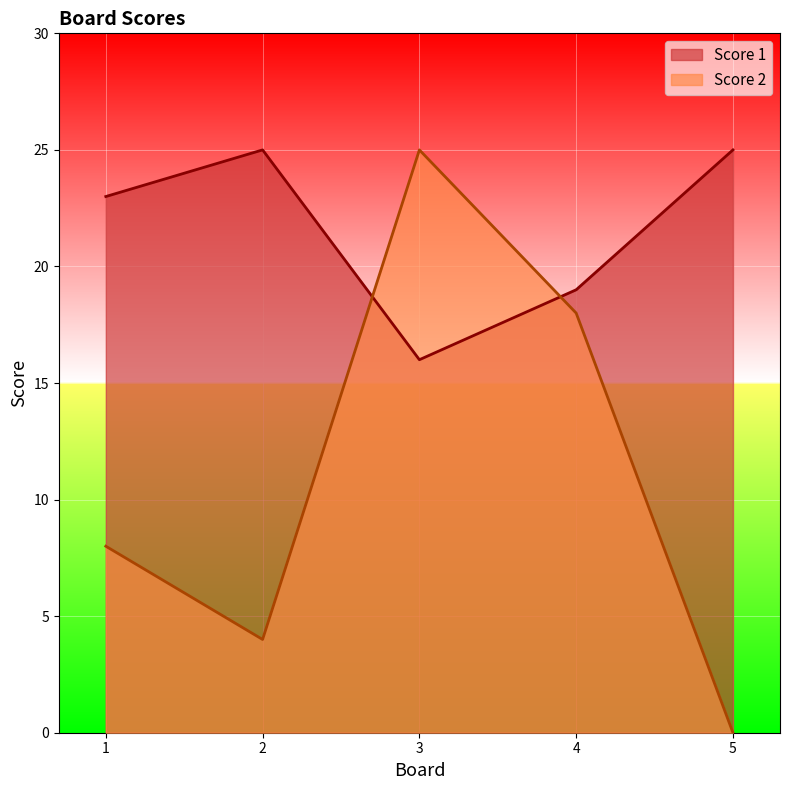

What is the minimum value for Score 1?

16